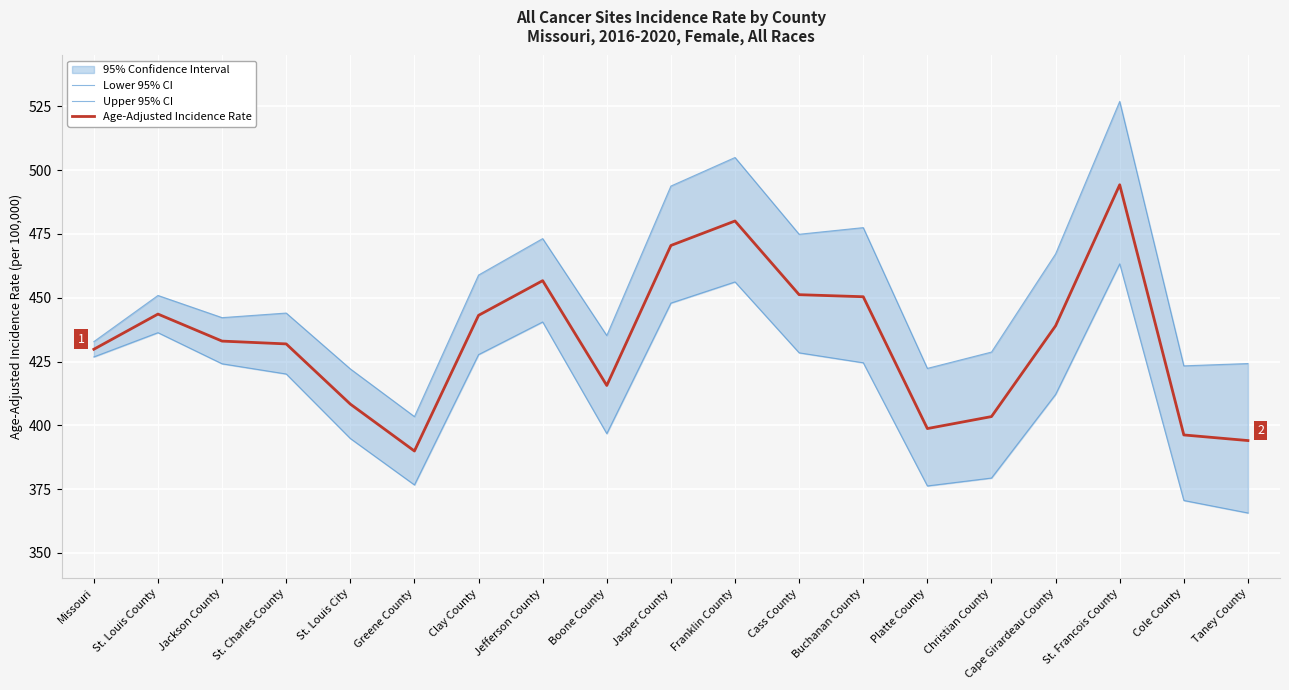

How many data points in Age-Adjusted Incidence Rate are above 433?

9